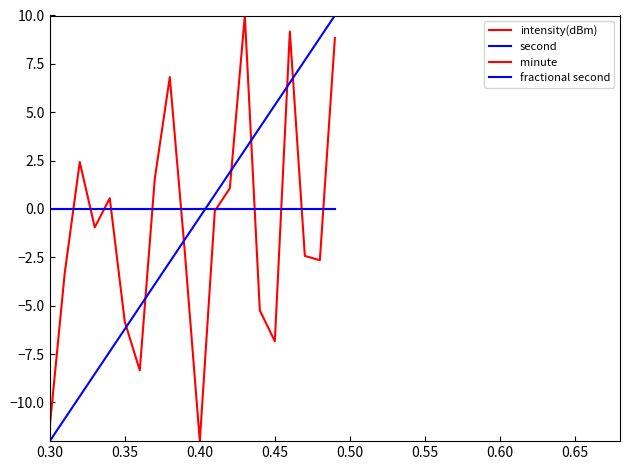

After their last crossing, which series has the higher values: intensity(dBm) or second?

second